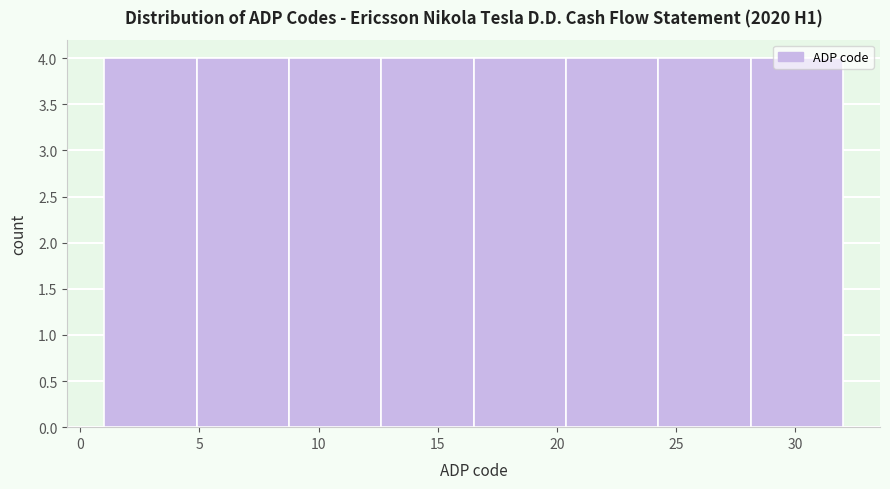

How tall is the bar that spans 24.5 to 28.0 on the x-axis? Neither the bar edges nor the heights are printed on the chart, so give them approximately, as read against the axes.

4